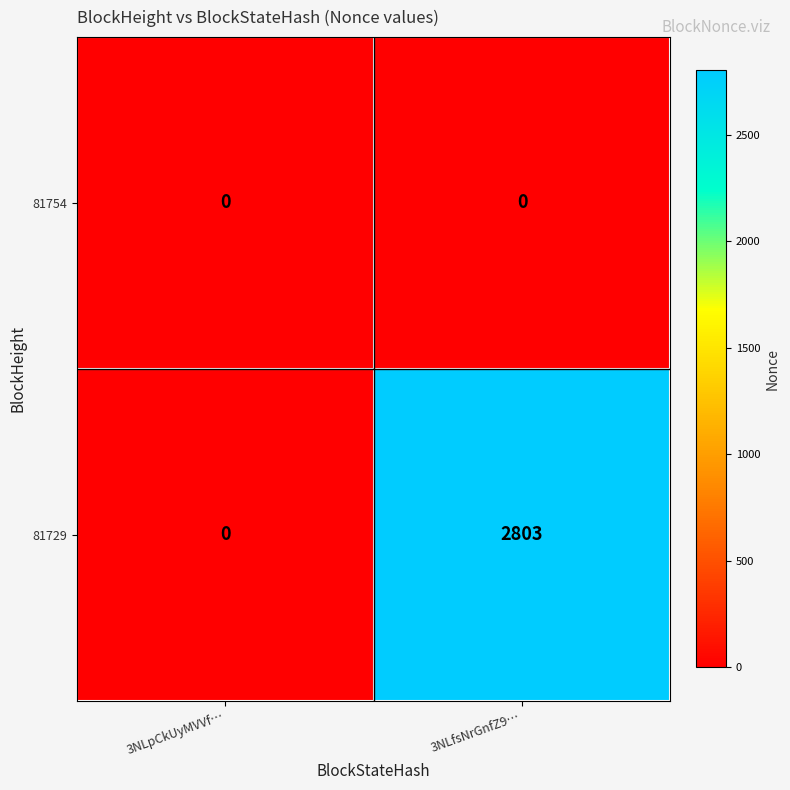

Which label corresponds to the largest value in the chart?

3NLfsNrGnfZ9…